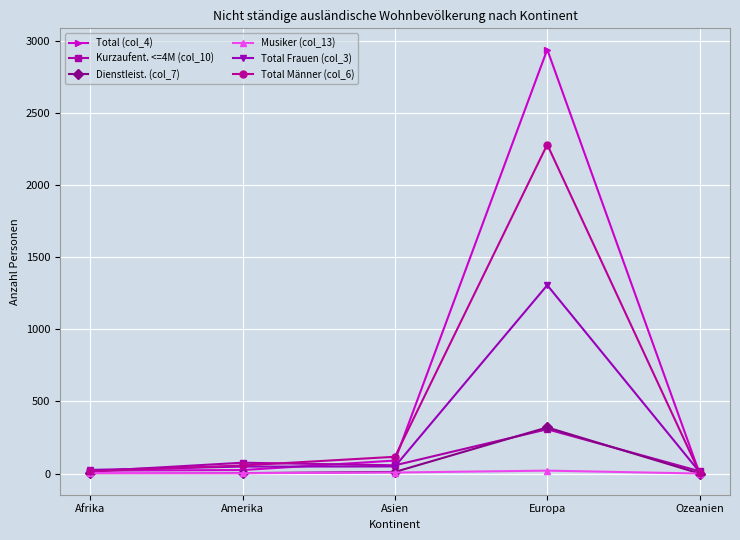

What are all the series names shown in the legend?

Total (col_4), Kurzaufent. <=4M (col_10), Dienstleist. (col_7), Musiker (col_13), Total Frauen (col_3), Total Männer (col_6)